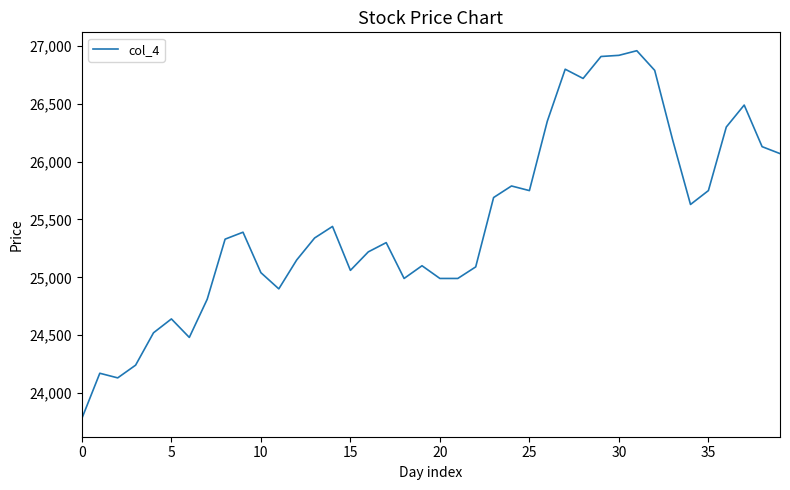

What is the smallest value displayed?

23780